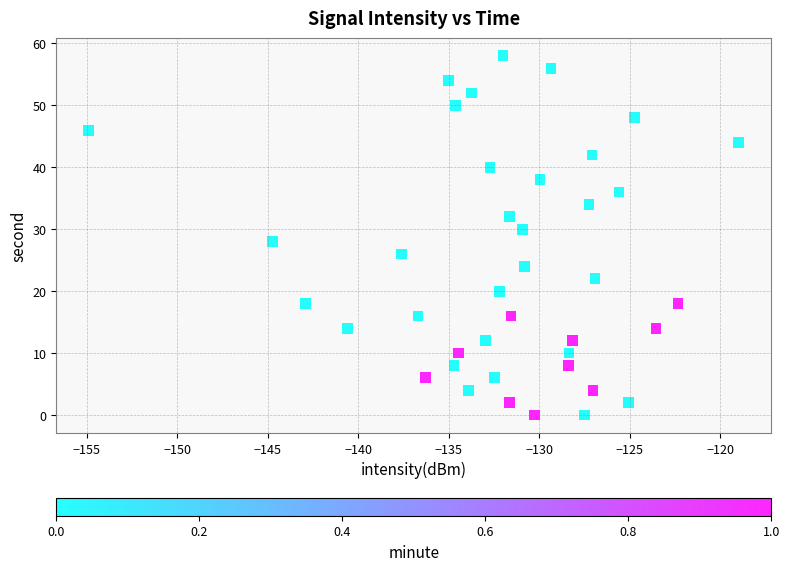

What is the range of Y values (max minus min)?

58